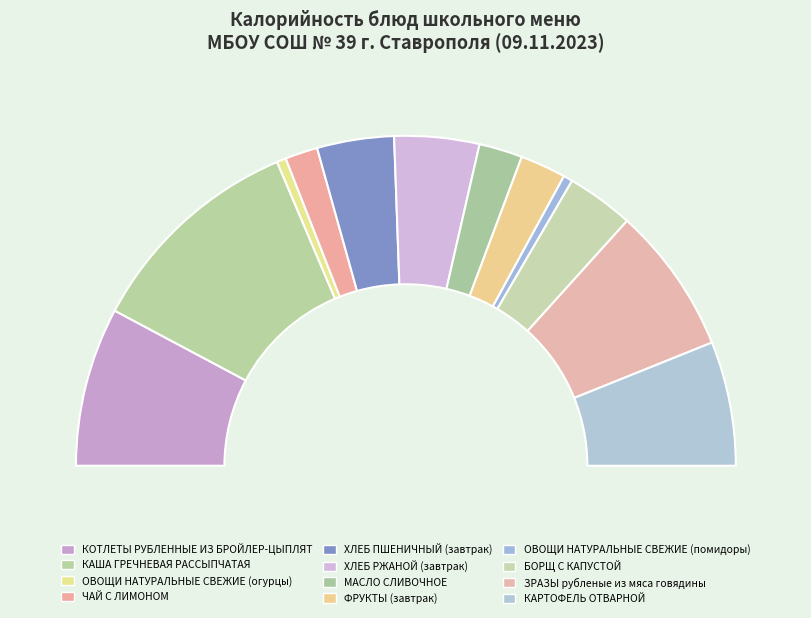

What percentage is the ОВОЩИ НАТУРАЛЬНЫЕ СВЕЖИЕ (огурцы) slice, to the nearest percent?

1%